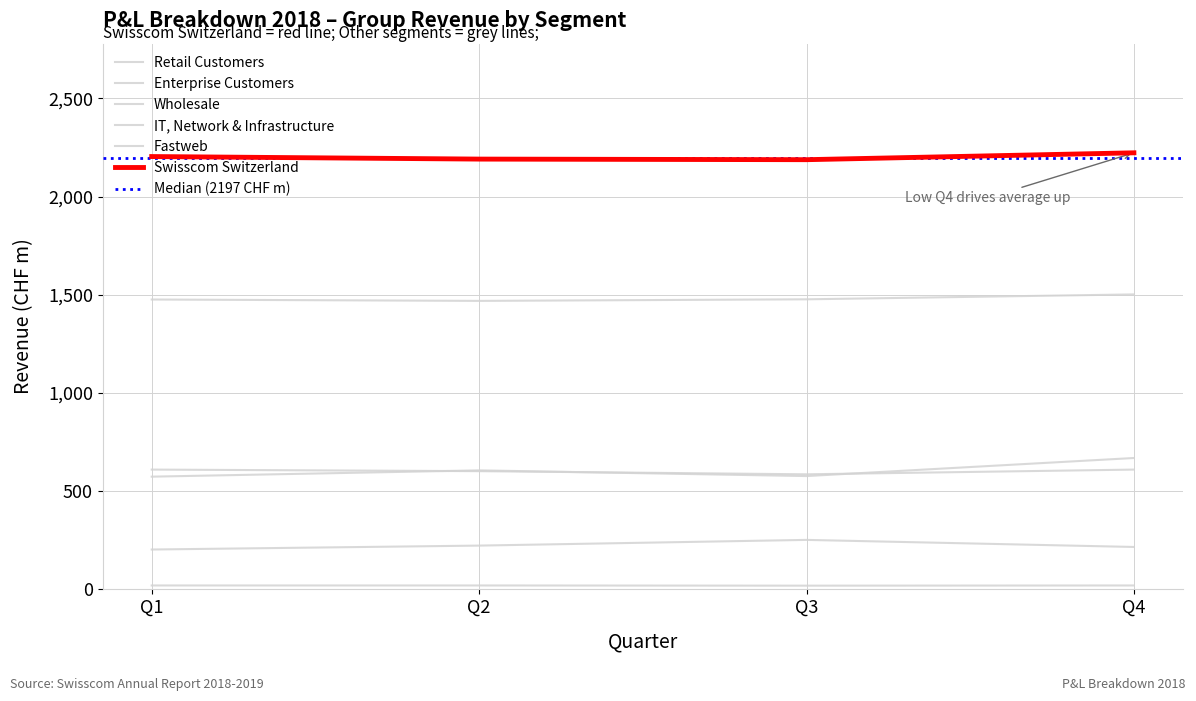

At which label does Swisscom Switzerland first exceed 2204?

Q4